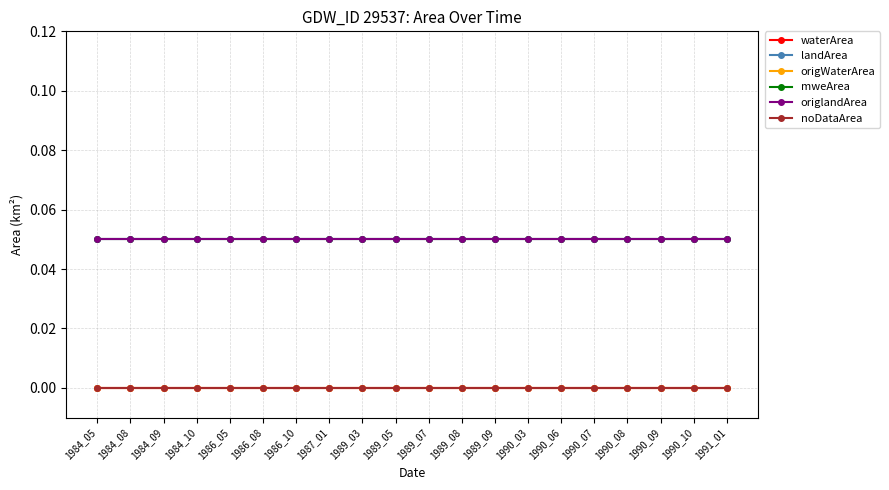

At 1990_07, list the series in order from largest to smallest.

landArea, mweArea, origlandArea, waterArea, origWaterArea, noDataArea